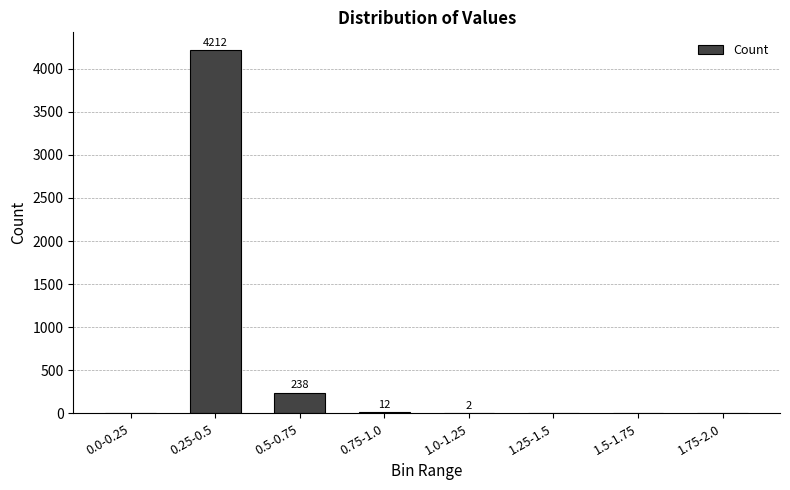

Is it true that the value at 0.75-1.0 is 12?

True